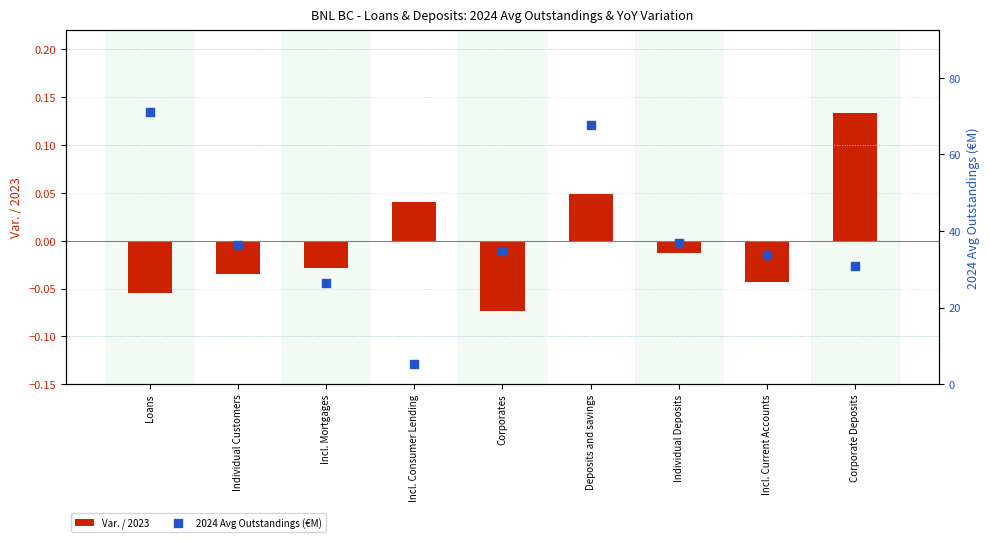

Which series has the largest total across all categories?

2024 Avg Outstandings (€M)